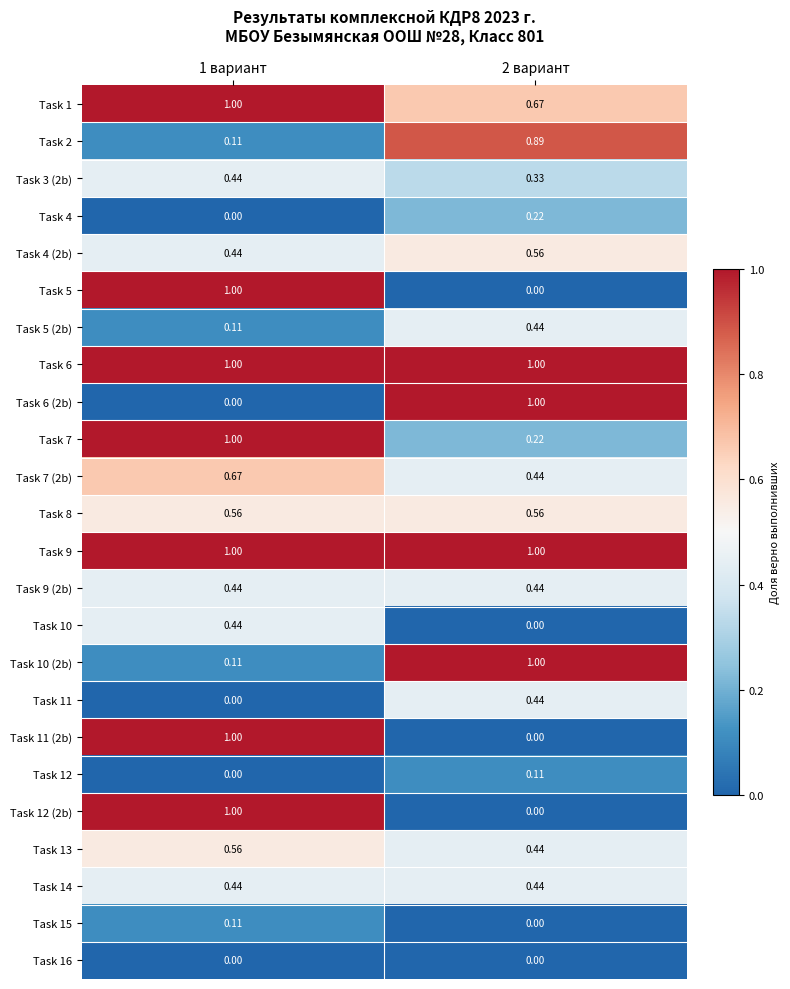

Is the value of Task 12 (2b) at 1 вариант greater than the value of Task 12 at 1 вариант?

Yes